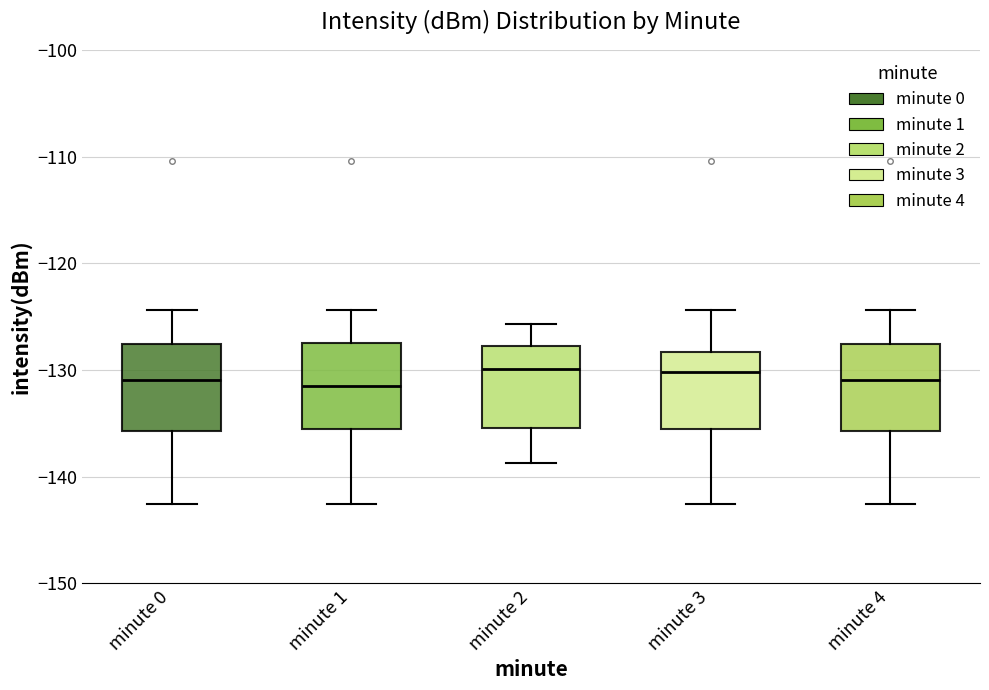

Reading left to right, transcribe this box plot: for each box, give where its median line is, the range the box spans, and where its two whiskers end, as read against the y-axis. The values are not printed on the chart, so give them approximately, as read against the axis.

minute 0: median -131, box -136 to -128, whiskers -143 to -124
minute 1: median -132, box -136 to -127, whiskers -143 to -124
minute 2: median -130, box -135 to -128, whiskers -139 to -126
minute 3: median -130, box -136 to -128, whiskers -143 to -124
minute 4: median -131, box -136 to -128, whiskers -143 to -124